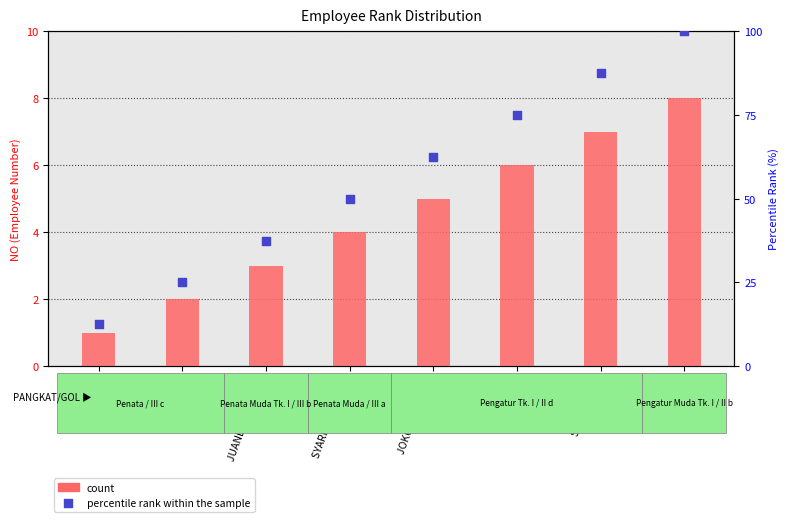

Which series reaches the minimum Y coordinate?

count